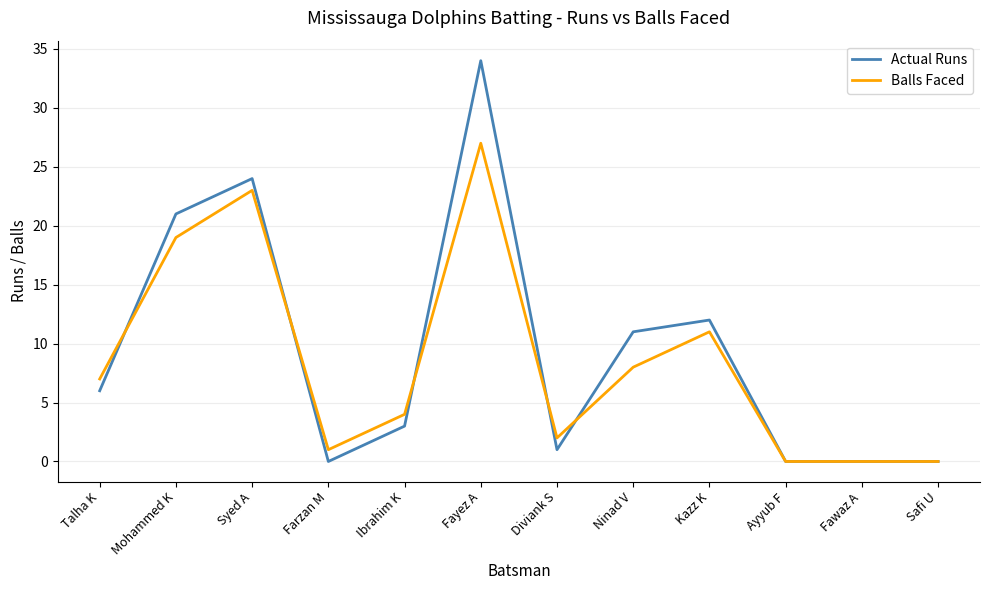

Which series has the largest total across all categories?

Actual Runs